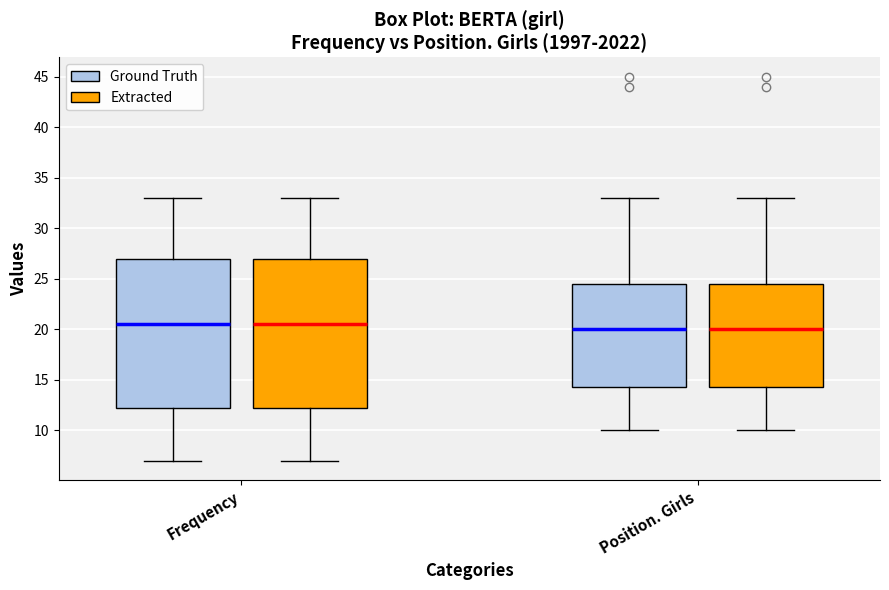

Reading left to right, transcribe this box plot: for each box, give where its median line is, the range the box spans, and where its two whiskers end, as read against the y-axis. The values are not printed on the chart, so give them approximately, as read against the axis.

Frequency (Ground Truth): median 20.5, box 12.5 to 27.0, whiskers 7.0 to 33.0
Frequency (Extracted): median 20.5, box 12.5 to 27.0, whiskers 7.0 to 33.0
Position. Girls (Ground Truth): median 20.0, box 14.5 to 24.5, whiskers 10.0 to 33.0
Position. Girls (Extracted): median 20.0, box 14.5 to 24.5, whiskers 10.0 to 33.0